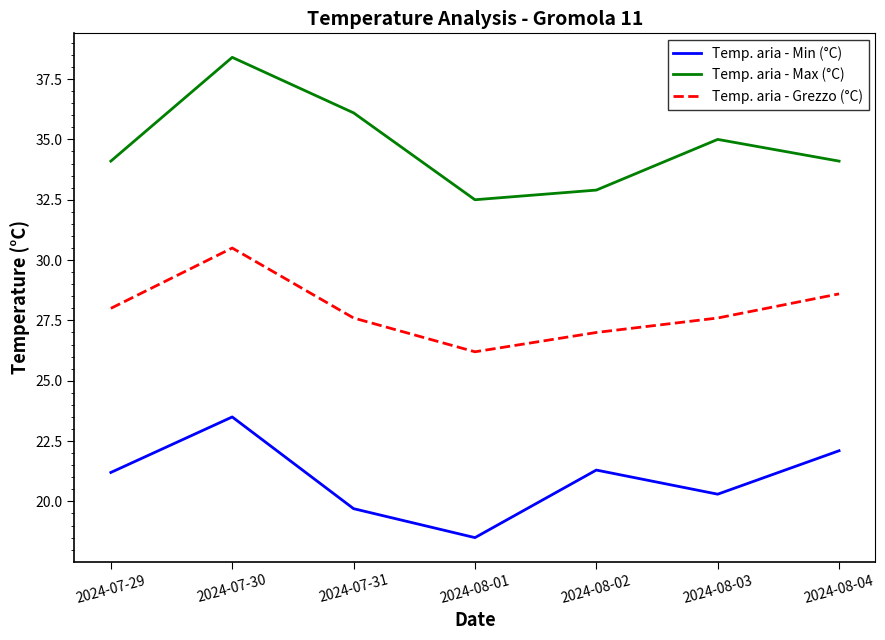

Which series has the largest range (max minus min)?

Temp. aria - Max (°C)